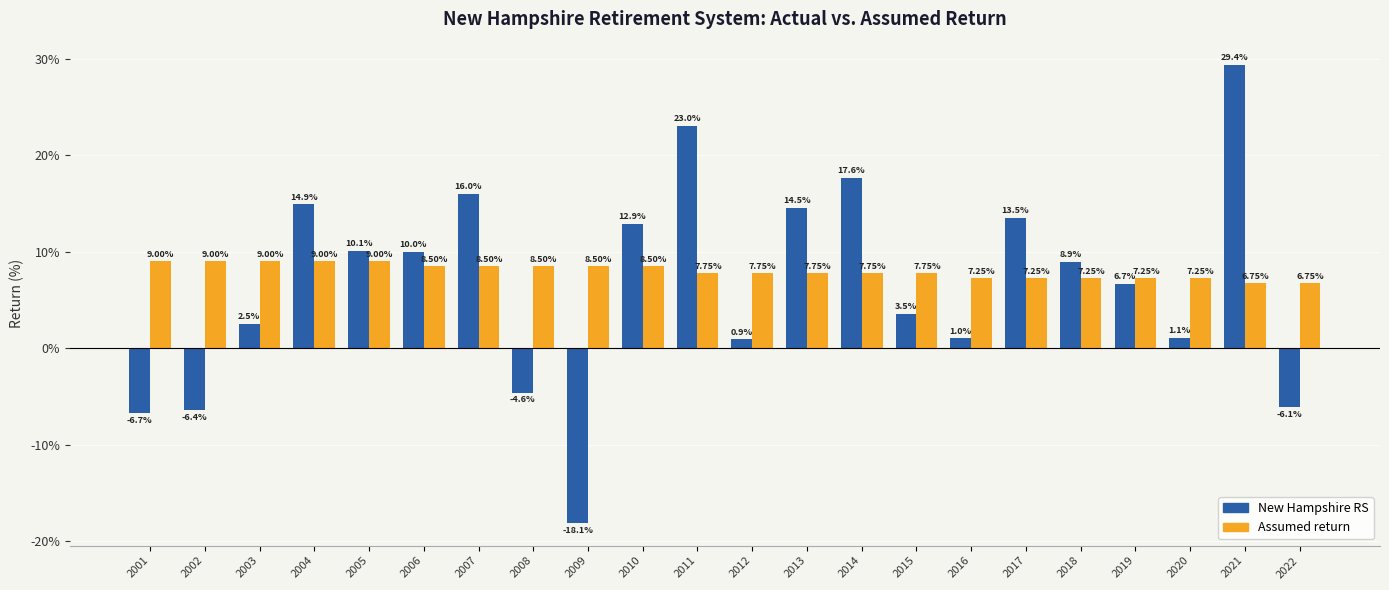

How many bars are there in total?

44